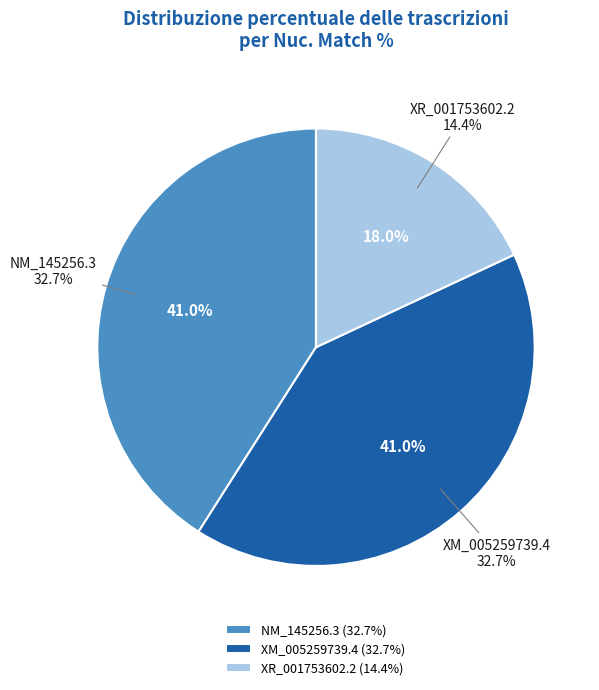

Which category has the biggest portion of the pie?

NM_145256.3